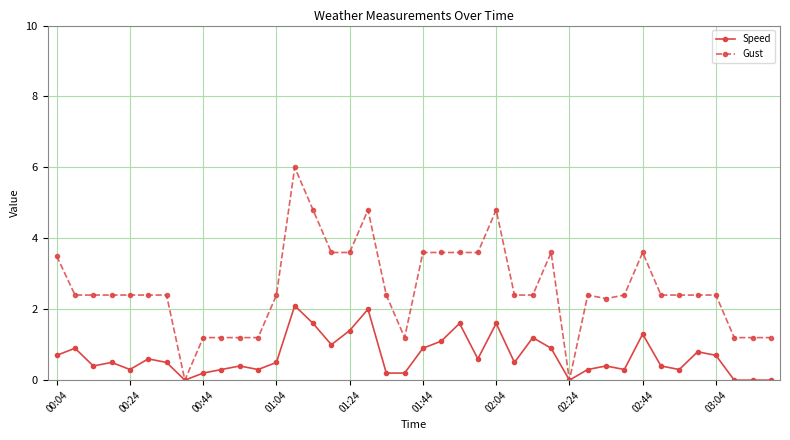

What is the value of the Gust point at the 31st from the left?

2.3